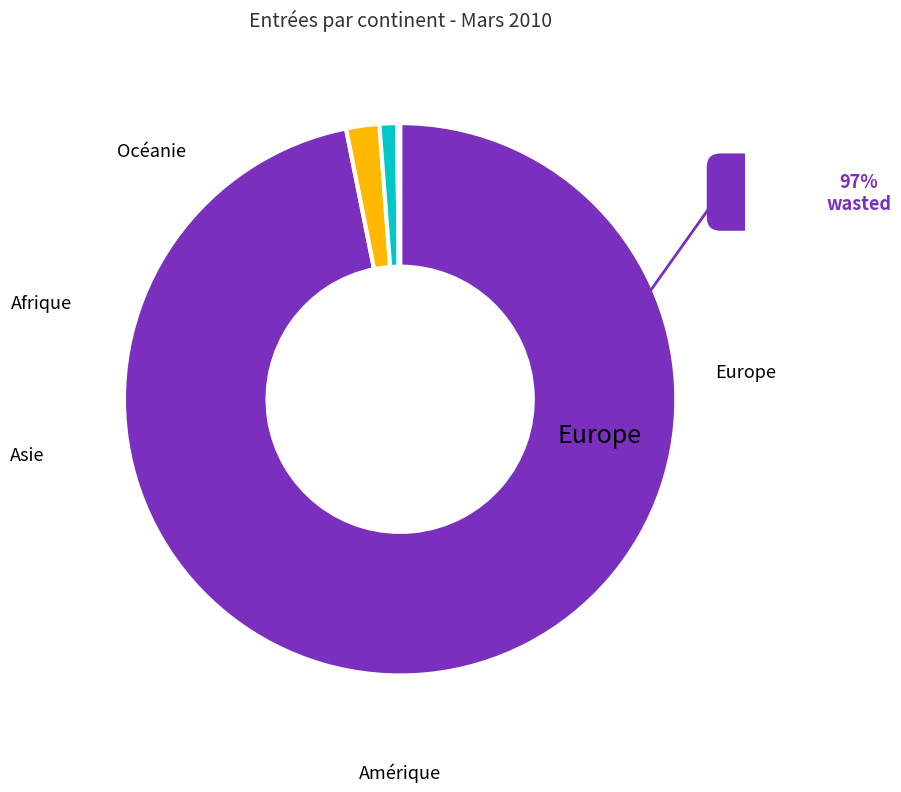

To the nearest percent, what is the average slice percentage?

20%